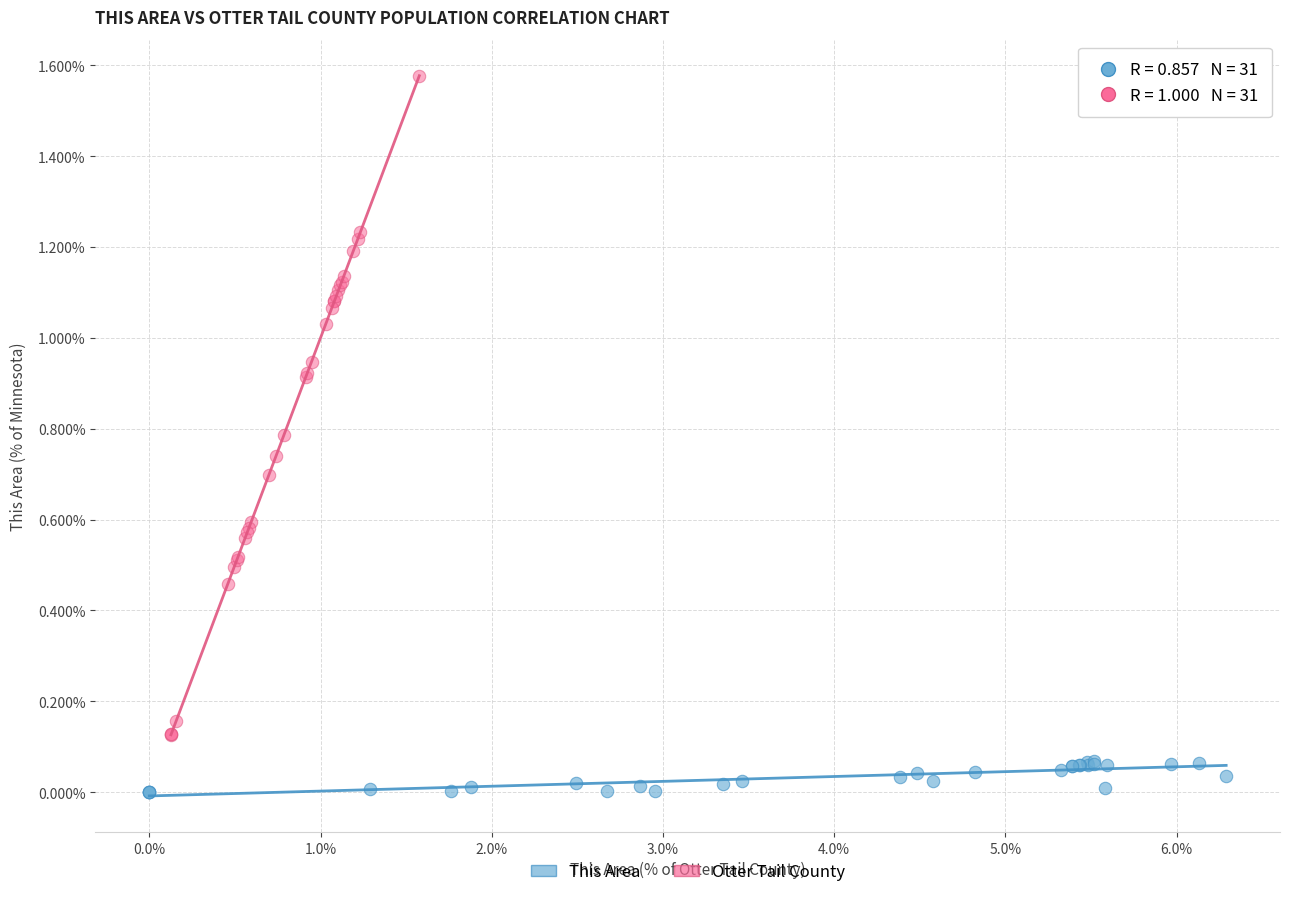

Which series reaches the minimum Y coordinate?

This Area